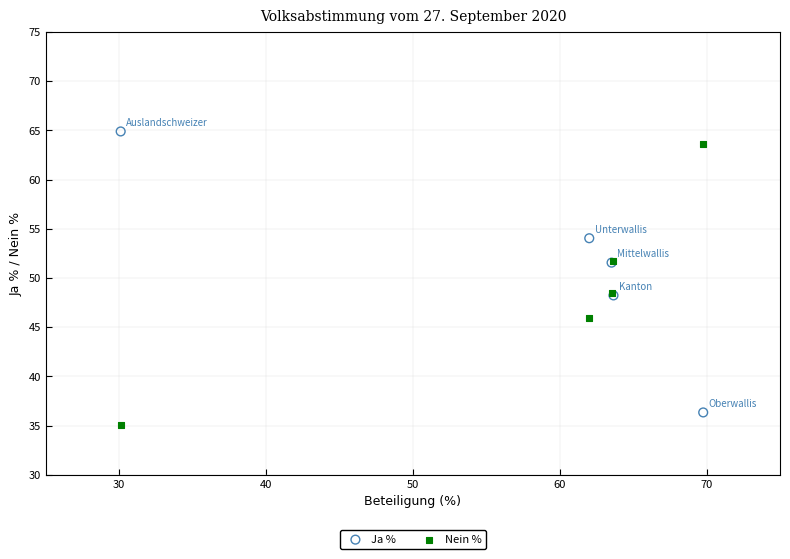

What is the X range (max minus min) for the scatter plot?

39.7